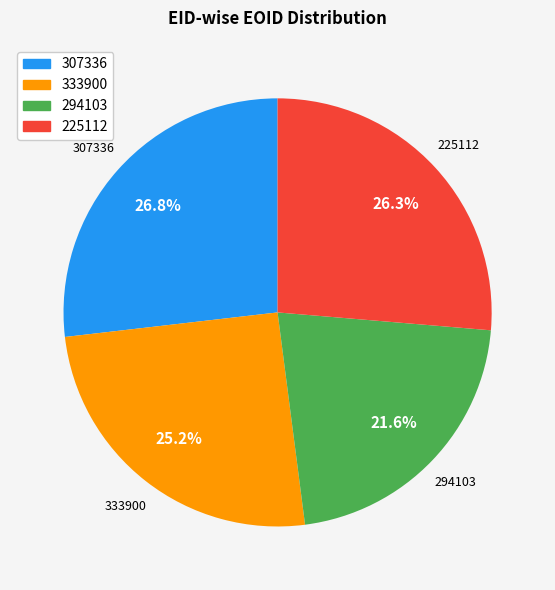

Is 294103 the majority of the pie?

No